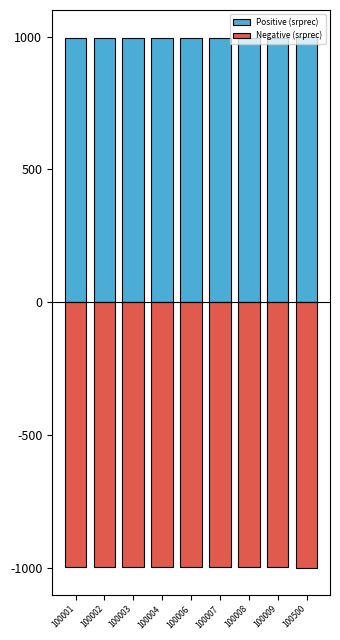

What is the maximum value for Negative (srprec)?

-995.0